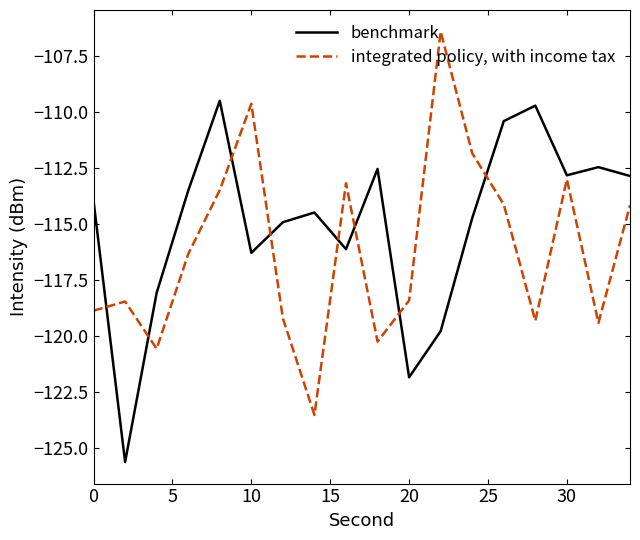

Rank the series by their average value, from highest to lowest.

benchmark, integrated policy, with income tax